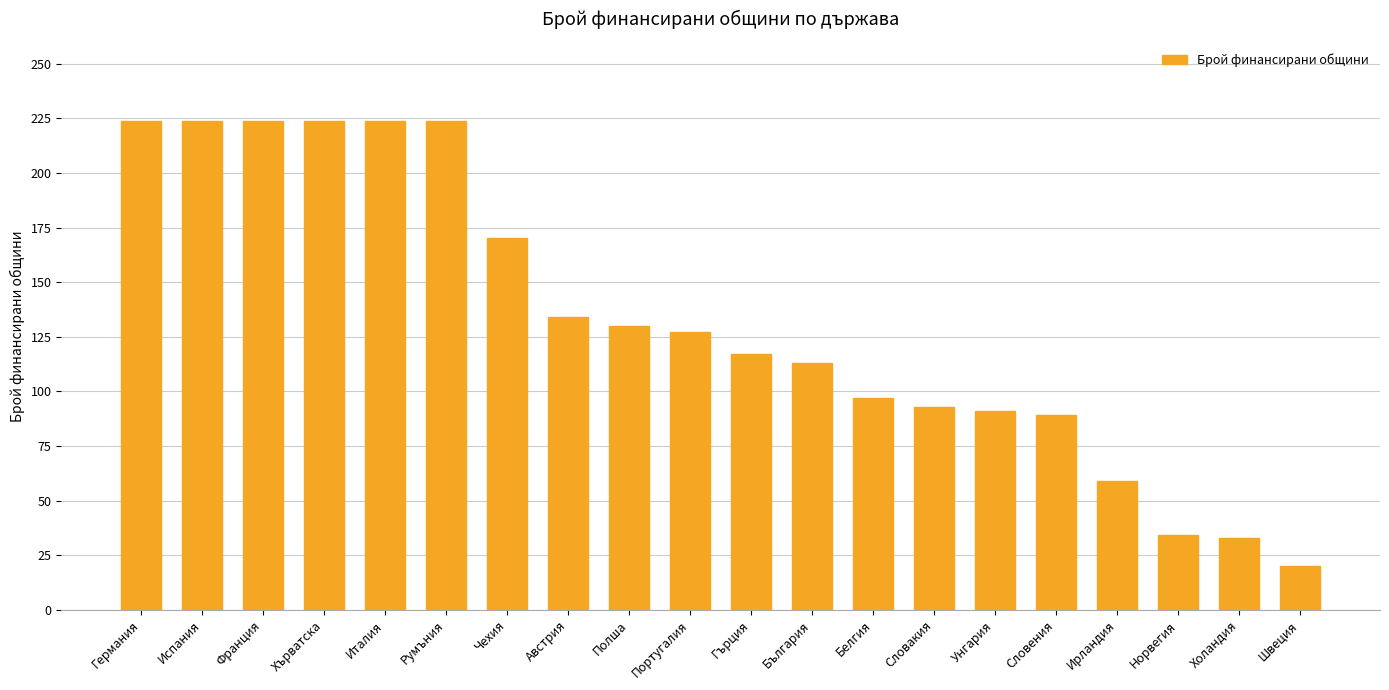

How many bars are there in total?

20